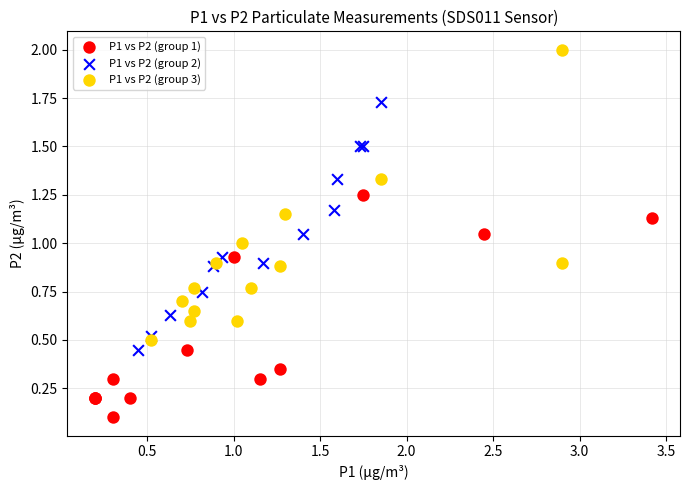

Which series contains the lowest Y value?

P1 vs P2 (group 1)